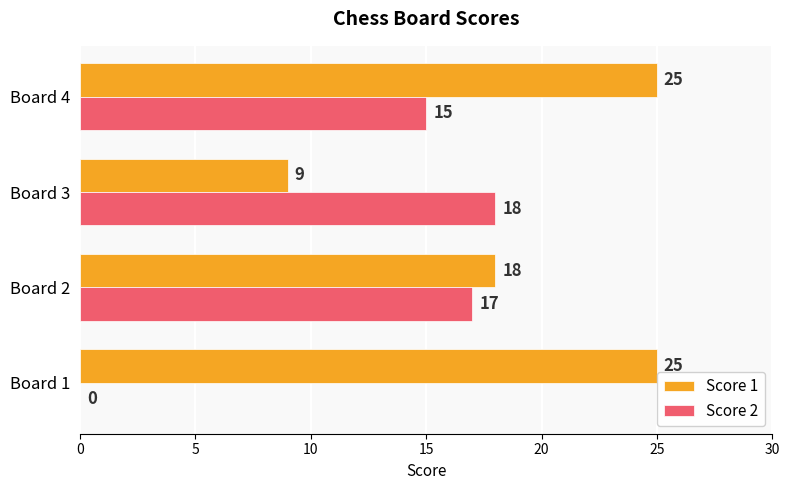

What is the sum of all Score 1 values?

77